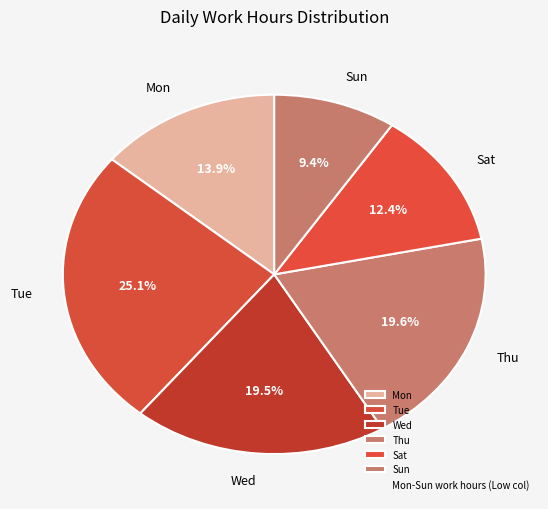

Which slice is the largest?

Tue